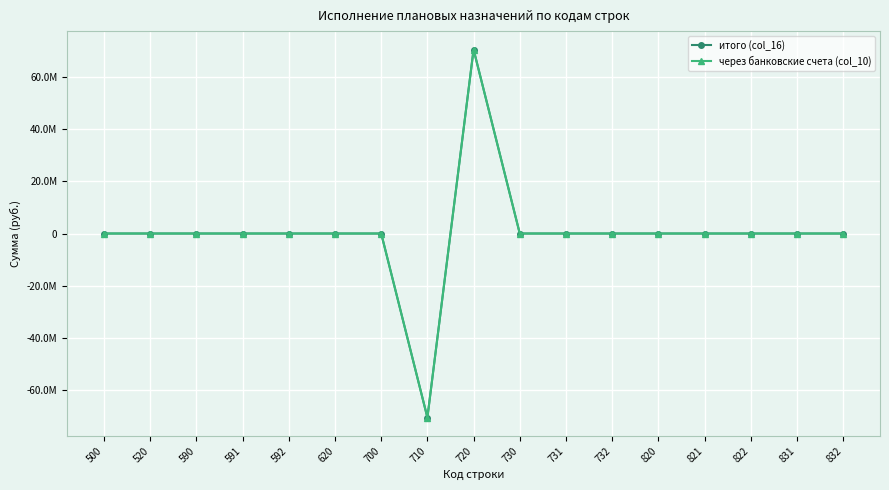

Is this an area chart (filled region under the line)?

No